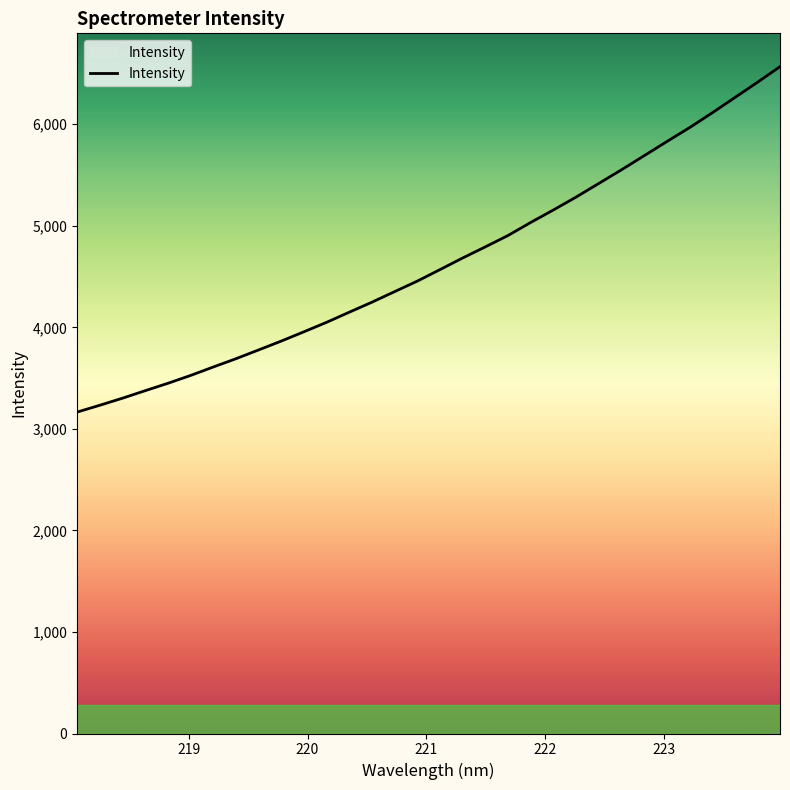

What is the smallest value displayed?

3165.5